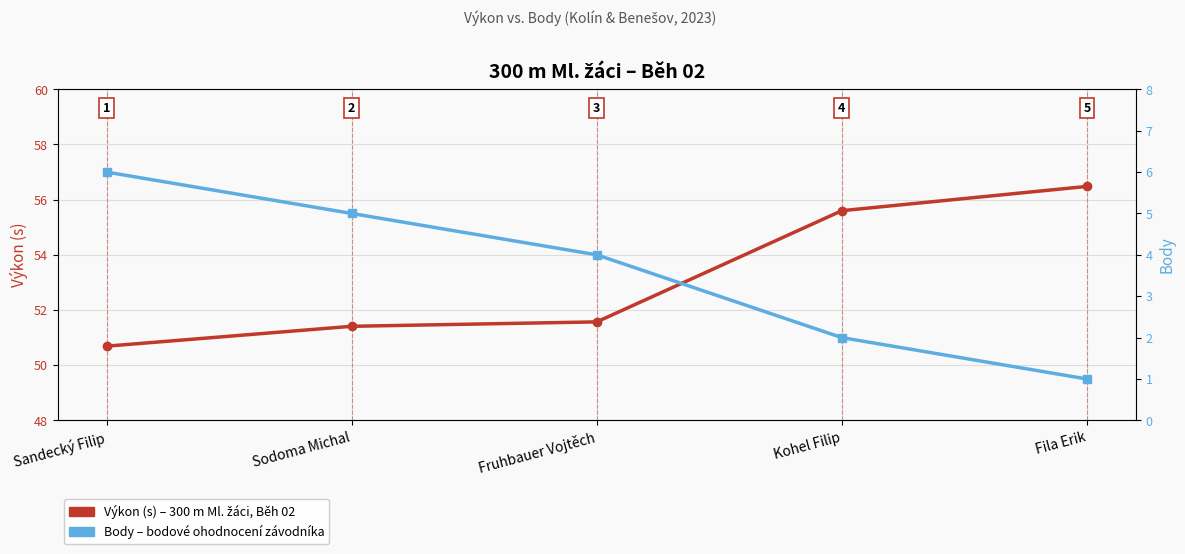

At Kohel Filip, list the series in order from smallest to largest.

Body, Výkon (s)